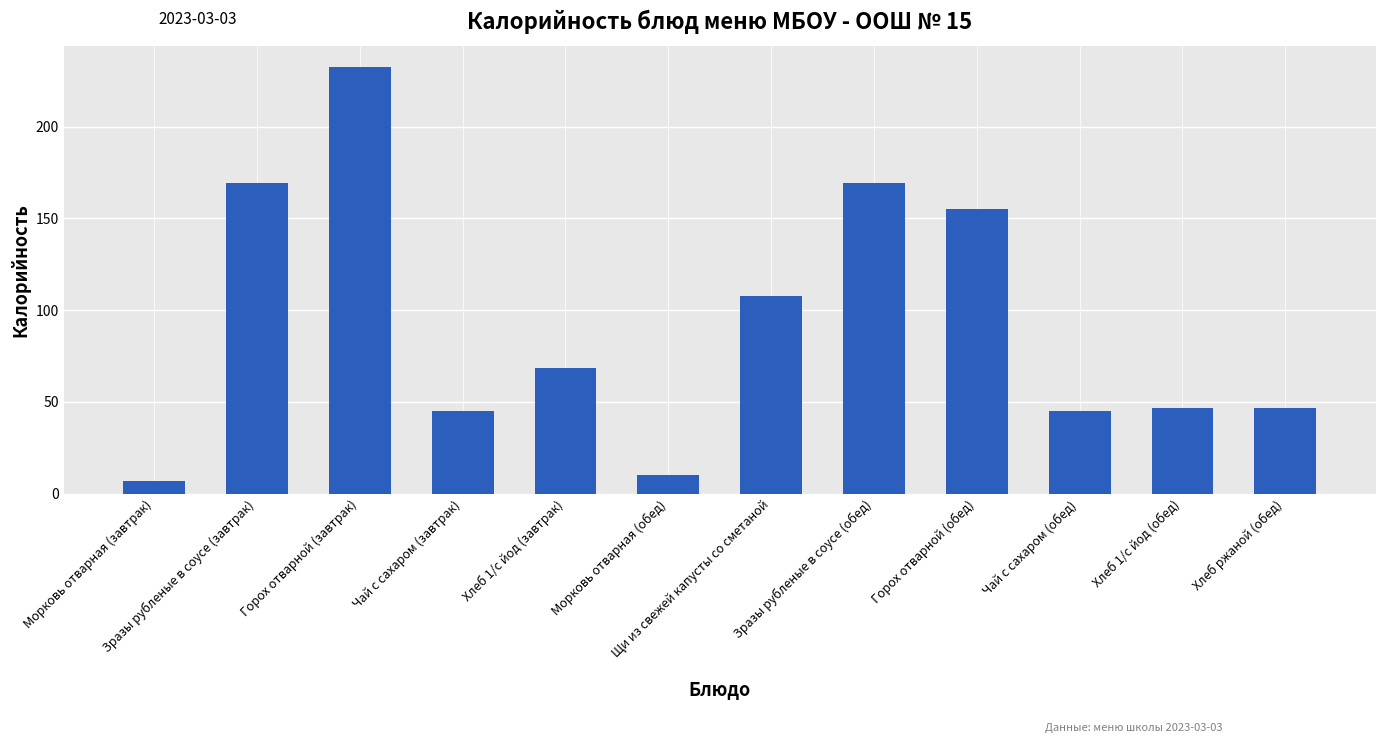

What is the approximate value at Морковь отварная (обед)?

10.0